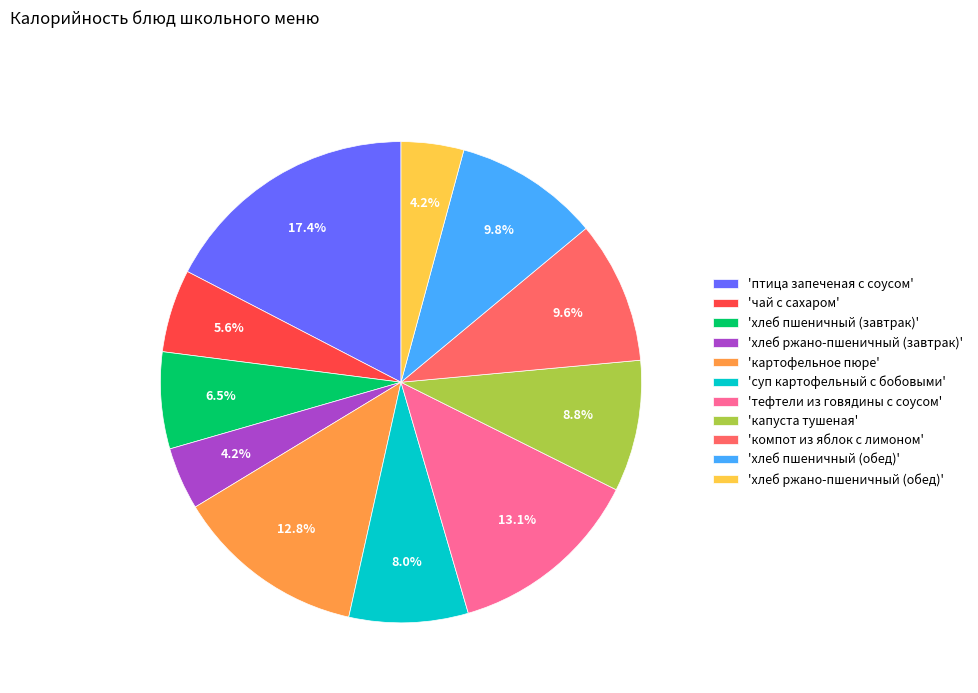

Which has a higher value, 'хлеб ржано-пшеничный (завтрак)' or 'капуста тушеная'?

'капуста тушеная'